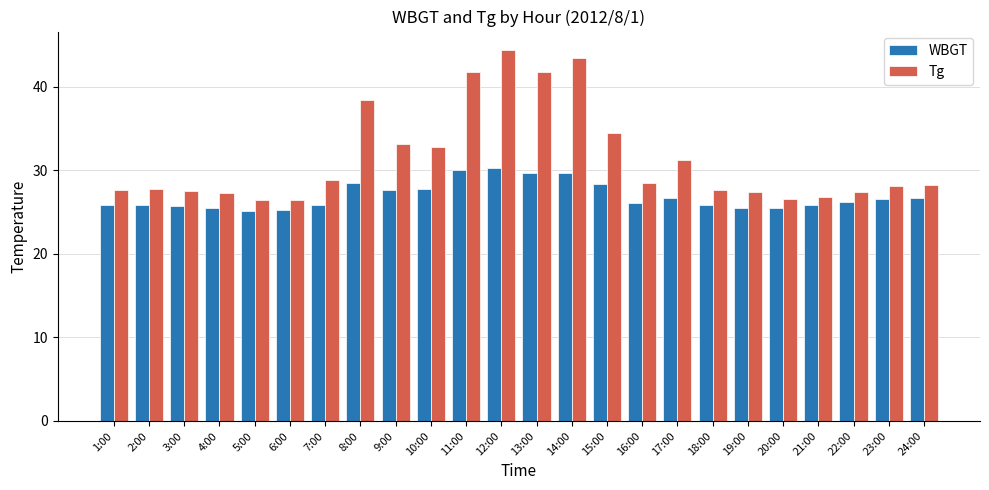

At 23:00, list the series in order from smallest to largest.

WBGT, Tg